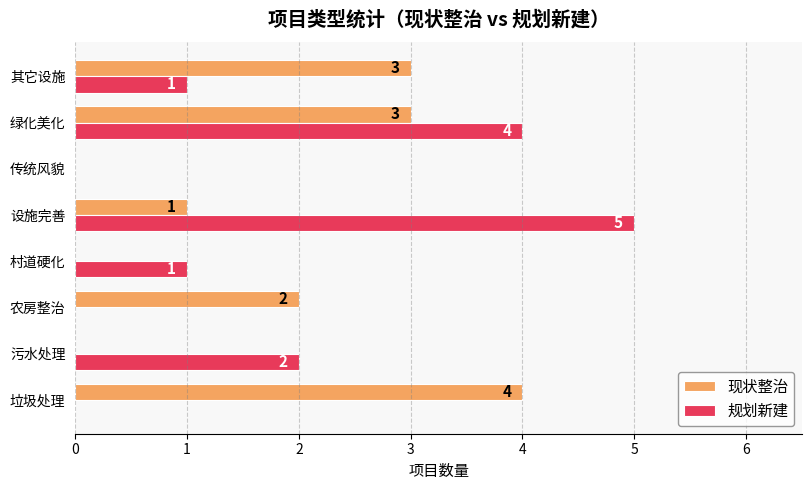

Is the value of 现状整治 at 设施完善 greater than the value of 规划新建 at 污水处理?

No